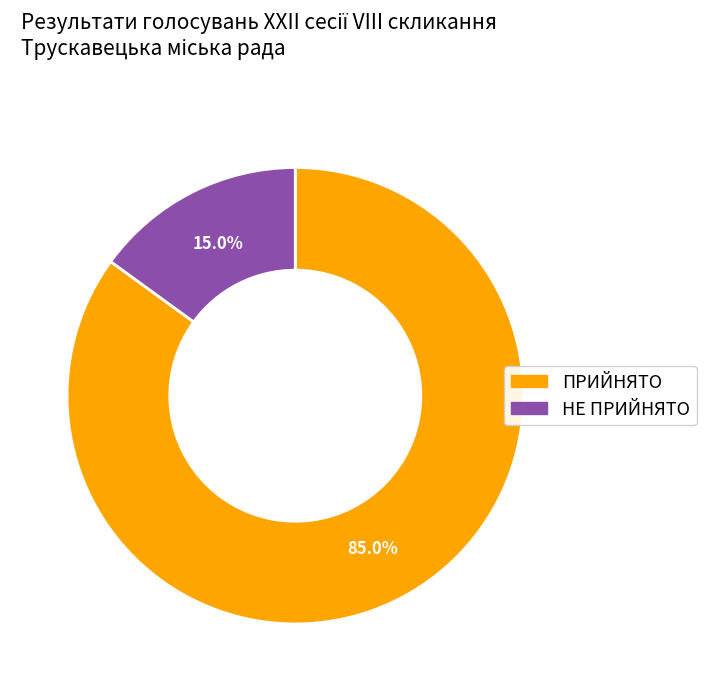

What percentage do ПРИЙНЯТО and НЕ ПРИЙНЯТО together represent?

100.0%